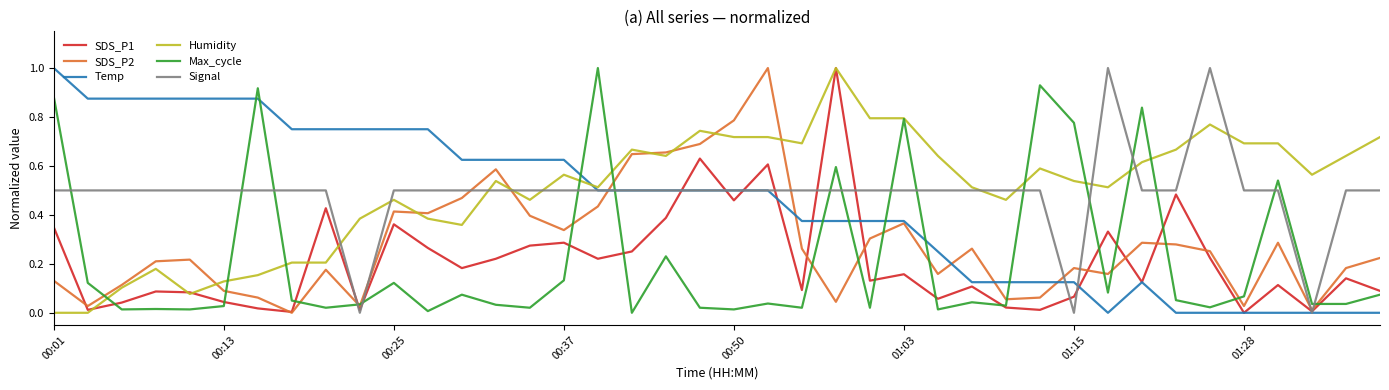

True or false: Max_cycle and Signal intersect in this chart.

True